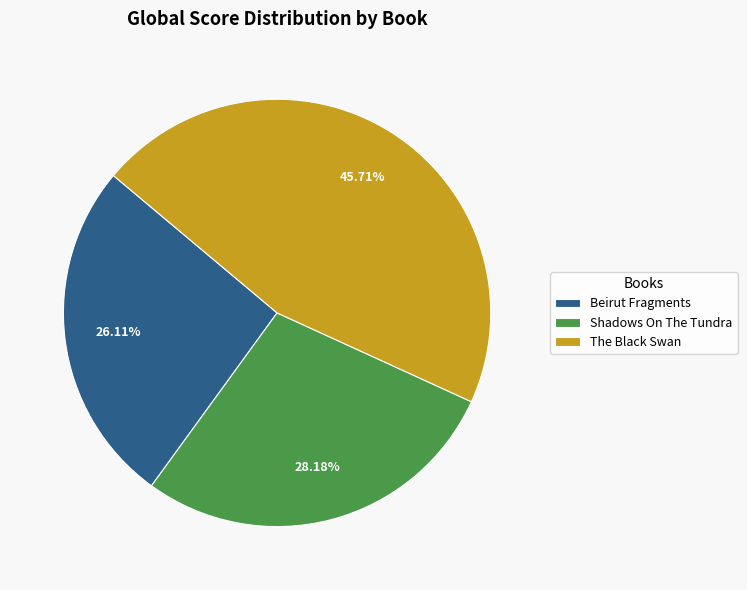

Which slice is the smallest?

Beirut Fragments